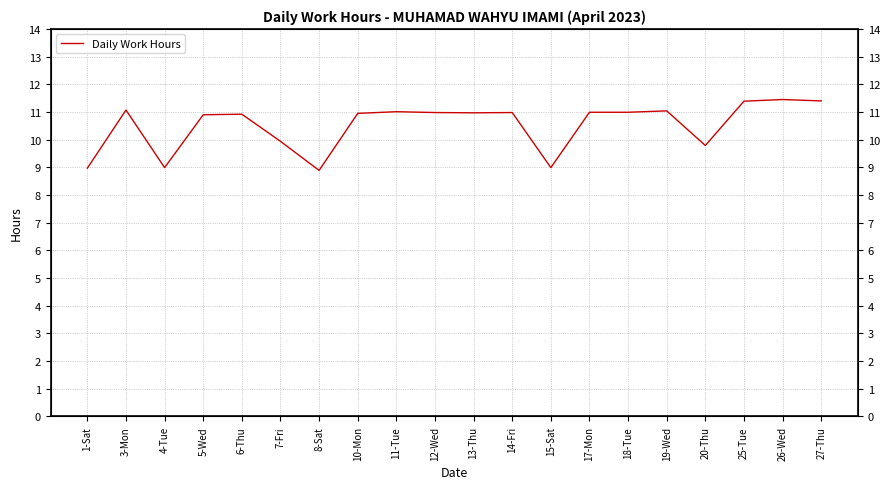

List the labels in order of value, largest first.

26-Wed, 27-Thu, 25-Tue, 3-Mon, 19-Wed, 11-Tue, 17-Mon, 18-Tue, 12-Wed, 14-Fri, 13-Thu, 10-Mon, 6-Thu, 5-Wed, 7-Fri, 20-Thu, 4-Tue, 15-Sat, 1-Sat, 8-Sat